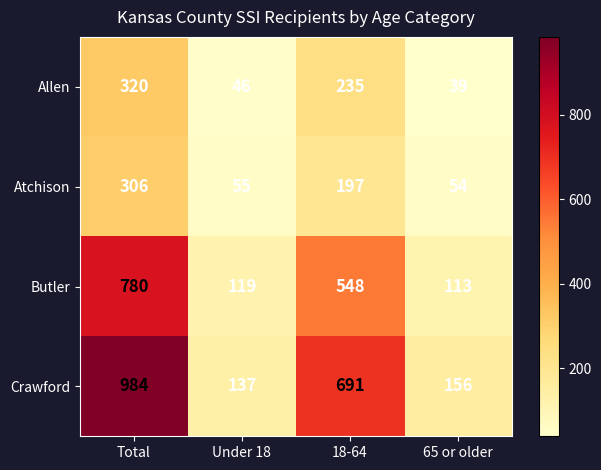

Reading left to right, transcribe all the data shown in this chart.

Allen: 320	46	235	39
Atchison: 306	55	197	54
Butler: 780	119	548	113
Crawford: 984	137	691	156